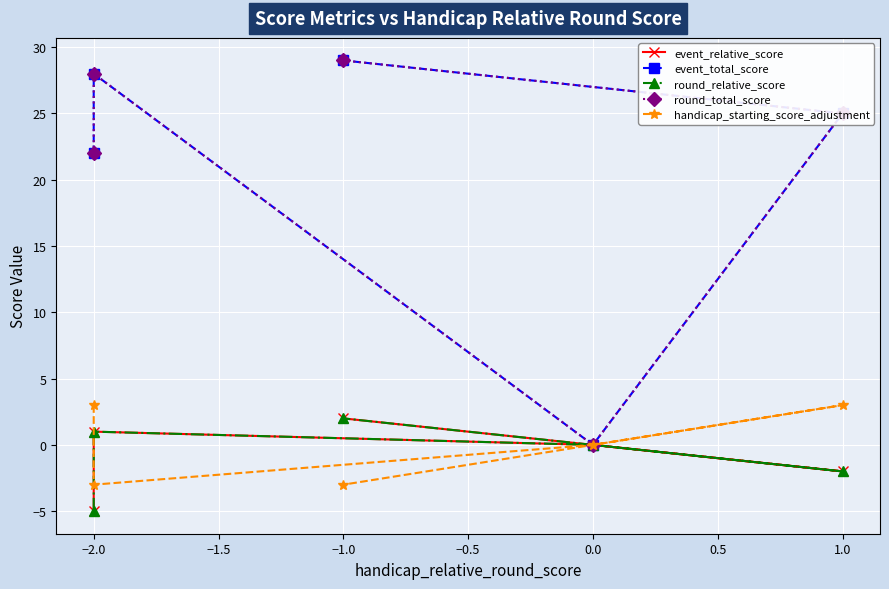

Reading left to right, extract all data points from this chart.

event_relative_score: -5	1	0	-2	2
event_total_score: 22	28	0	25	29
round_relative_score: -5	1	0	-2	2
round_total_score: 22	28	0	25	29
handicap_starting_score_adjustment: 3	-3	0	3	-3